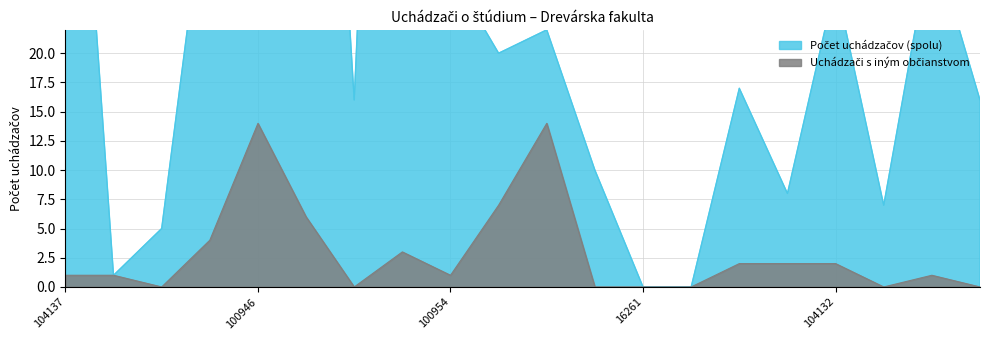

What is the value of the Počet uchádzačov (spolu) point at the 15th from the left?

17